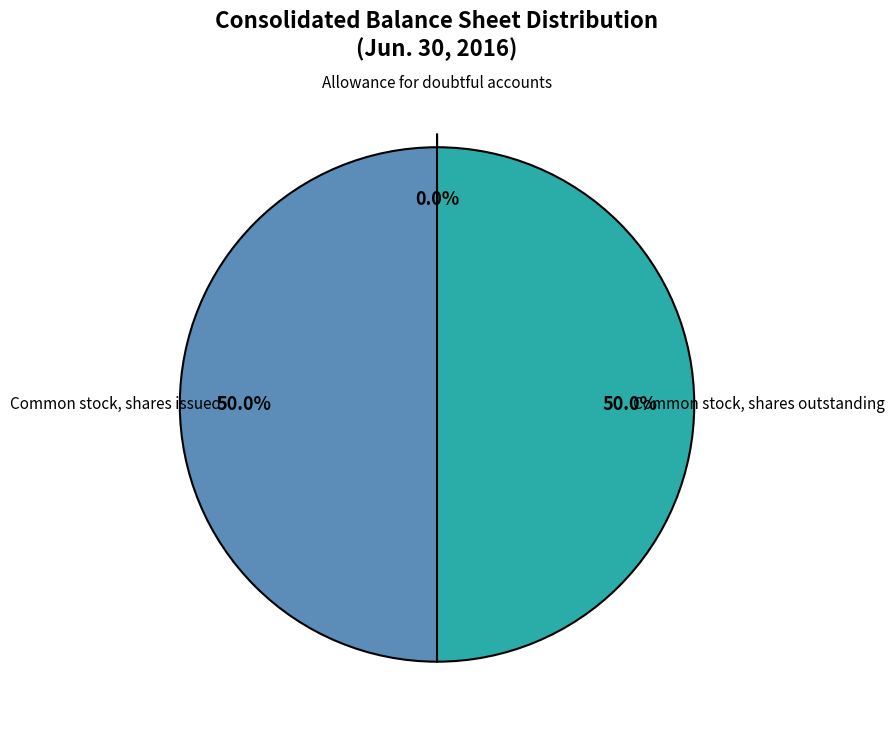

Do Common stock, shares outstanding and Common stock, shares issued together represent more than half of the pie?

Yes